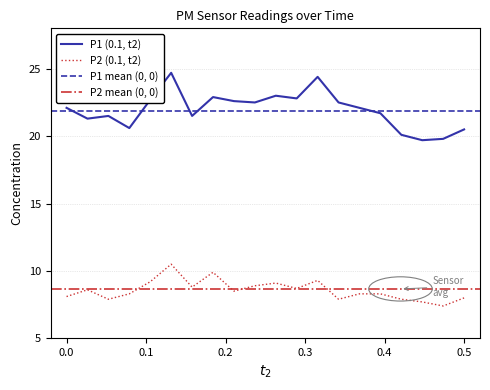

What is the maximum value for P2 (0.1, t2)?

10.5